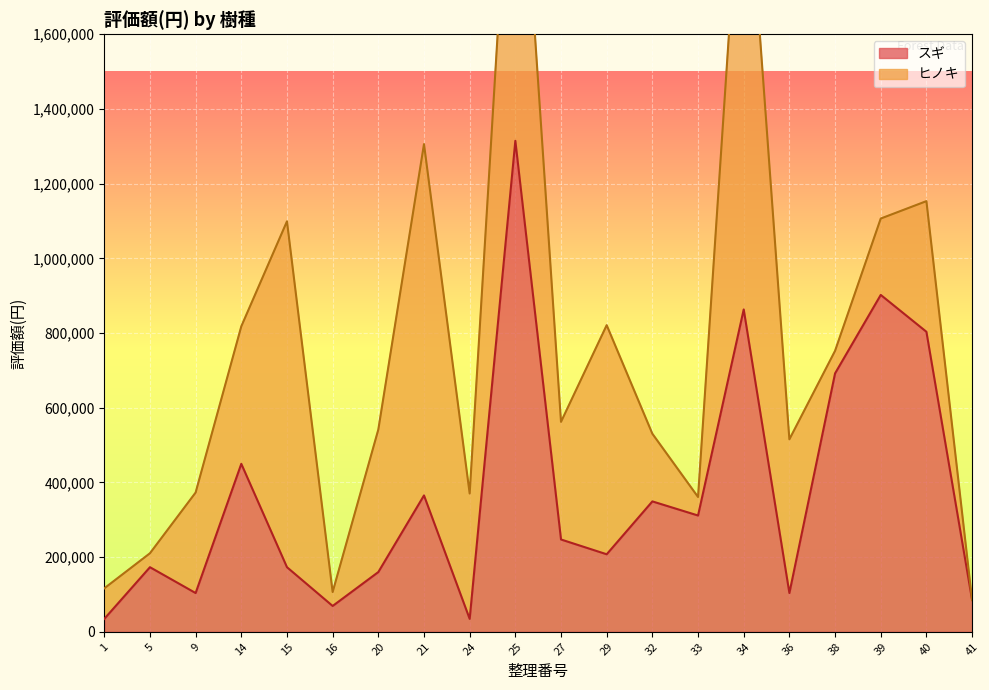

Rank the categories by value from lowest to highest.

1, 24, 16, 41, 9, 36, 20, 5, 15, 29, 27, 33, 32, 21, 14, 38, 40, 34, 39, 25